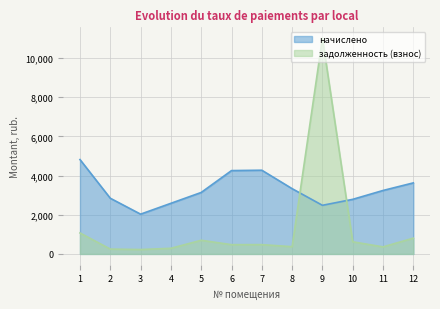

What is the difference between the задолженность (взнос) values at 2 and 12?

558.5